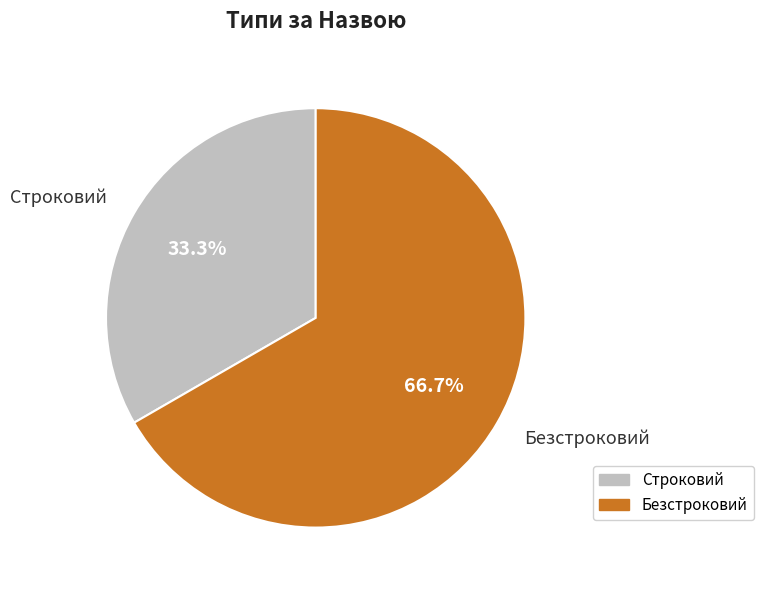

To the nearest percent, what is the combined percentage of Строковий and Безстроковий?

100%